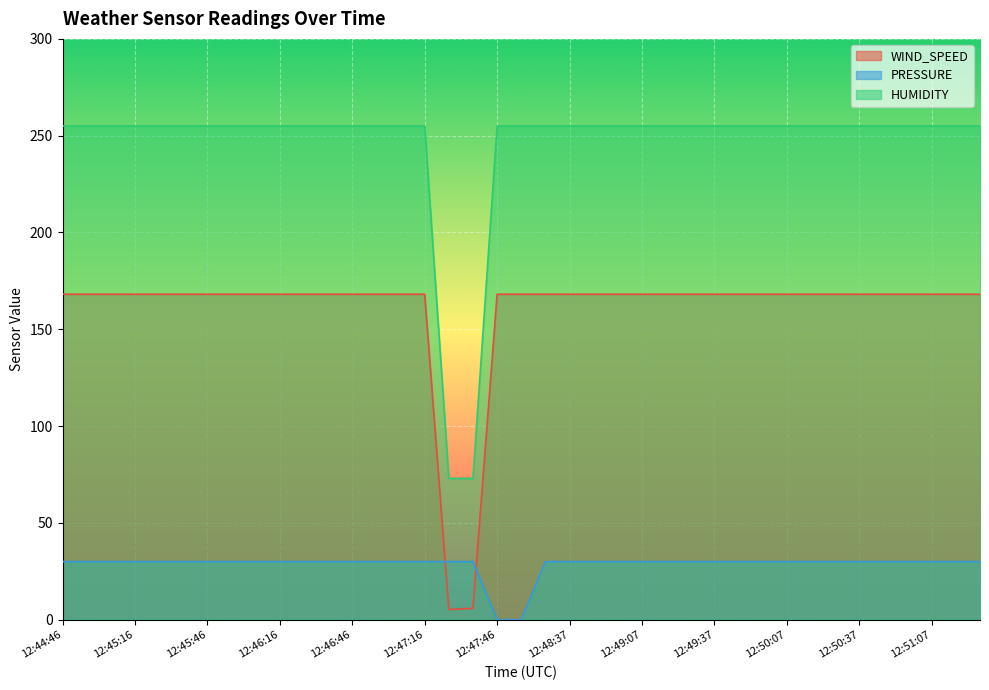

True or false: PRESSURE and HUMIDITY cross at least once.

False